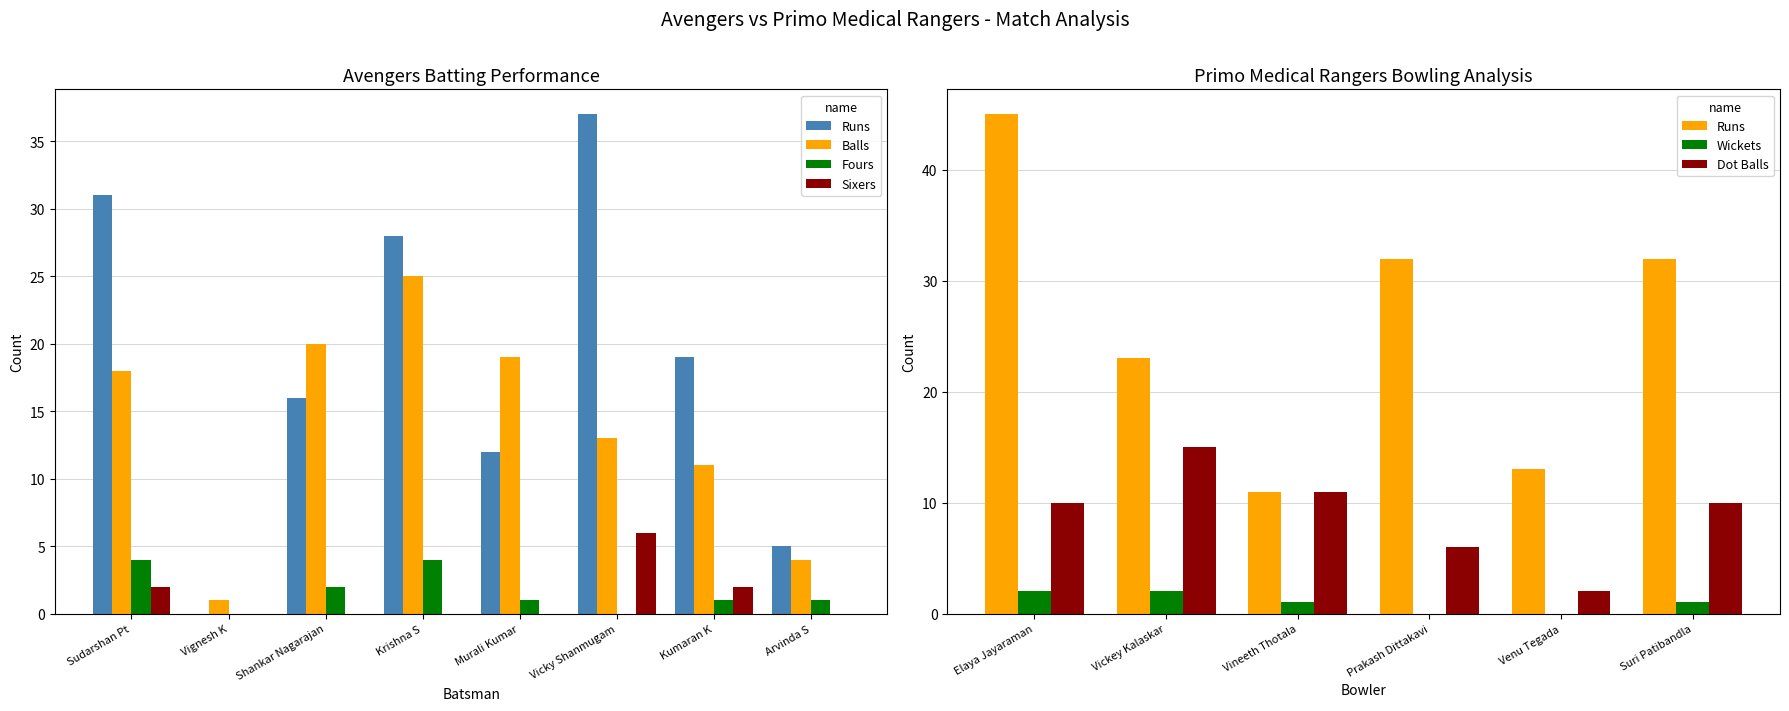

What is the difference between the Avengers Batting values at Krishna S and Kumaran K?

9